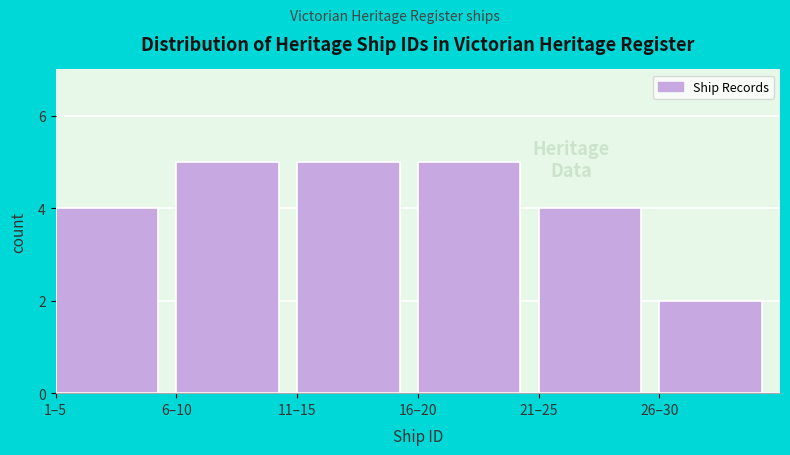

Reading left to right, transcribe all the data shown in this chart.

1–5=4	6–10=5	11–15=5	16–20=5	21–25=4	26–30=2